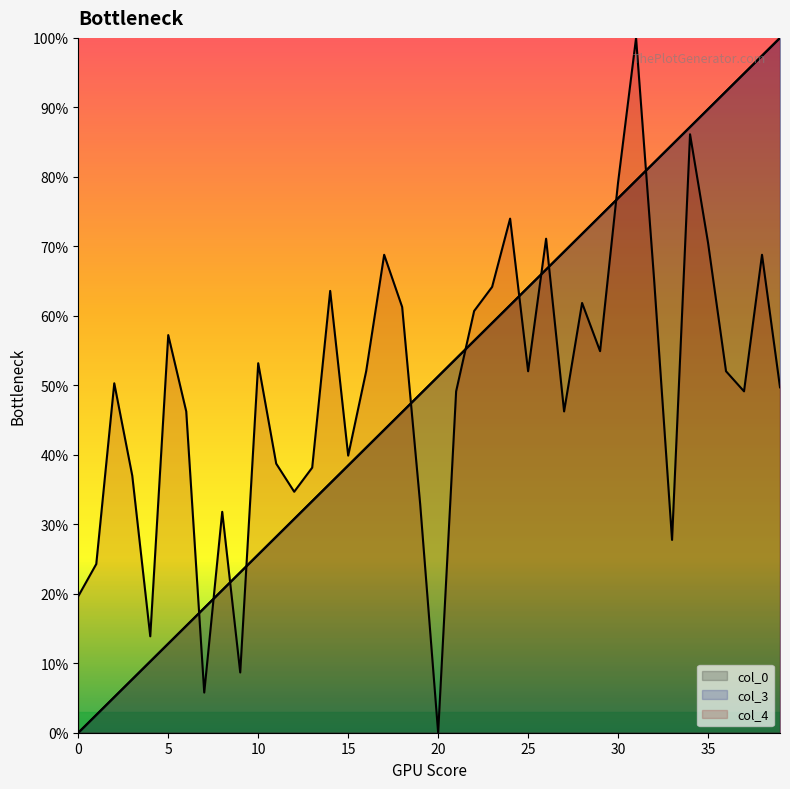

The col_3 series shows 0.8 at 21. True or false?

False